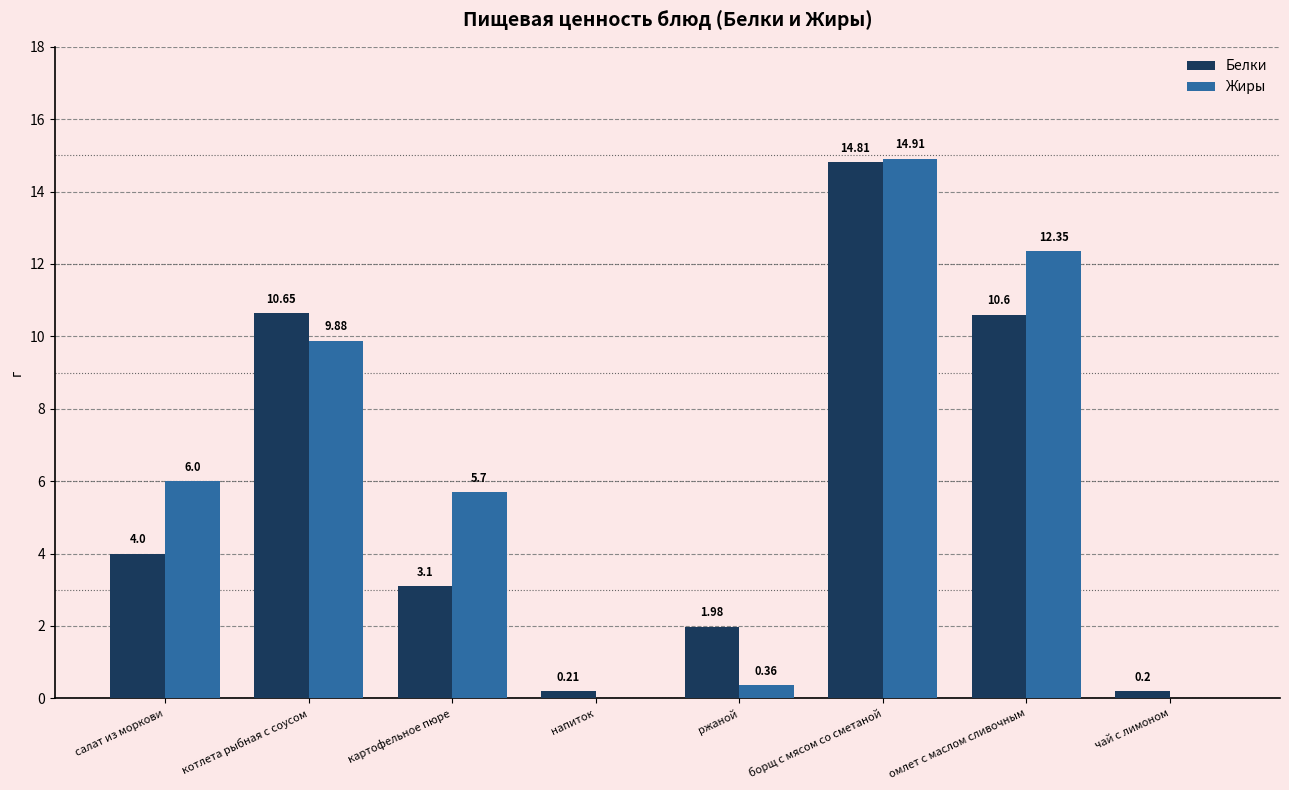

What is the sum of the Белки values at ржаной and омлет с маслом сливочным?

12.6